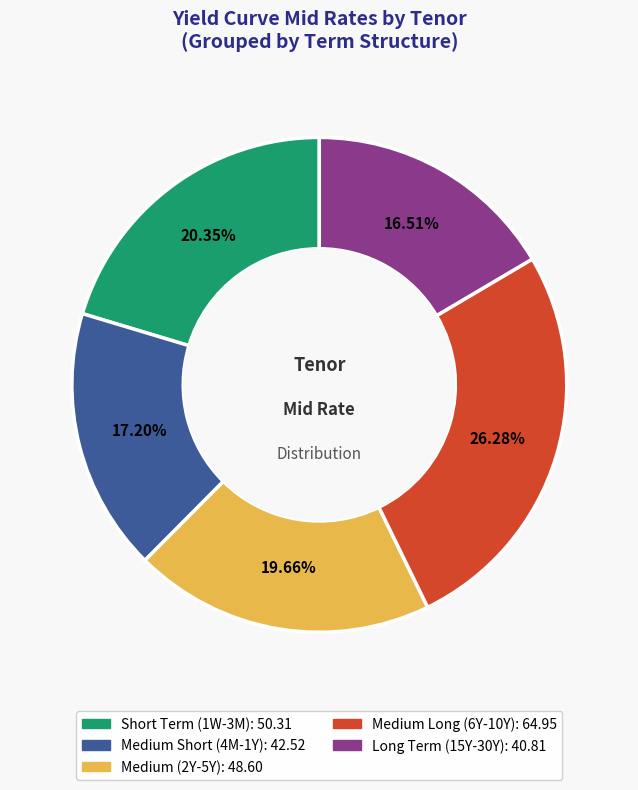

How many slices are in this pie chart?

5